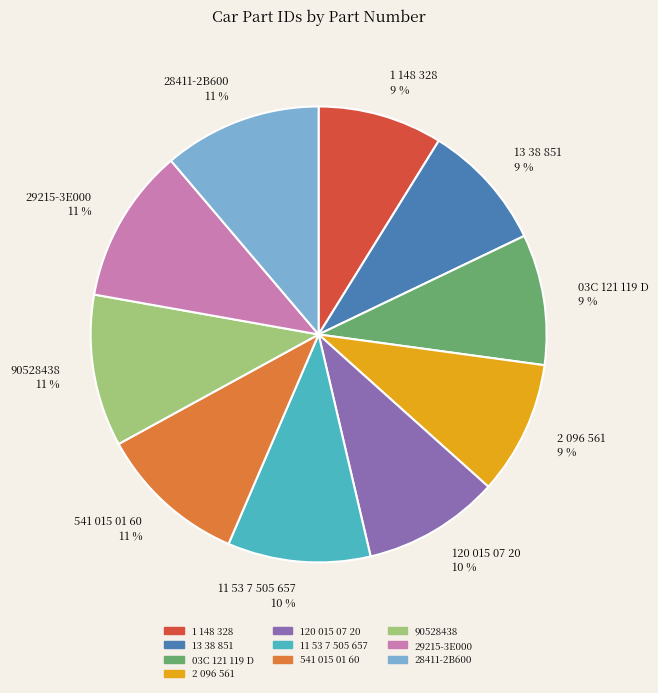

Does 11 53 7 505 657 represent more than half of the total?

No